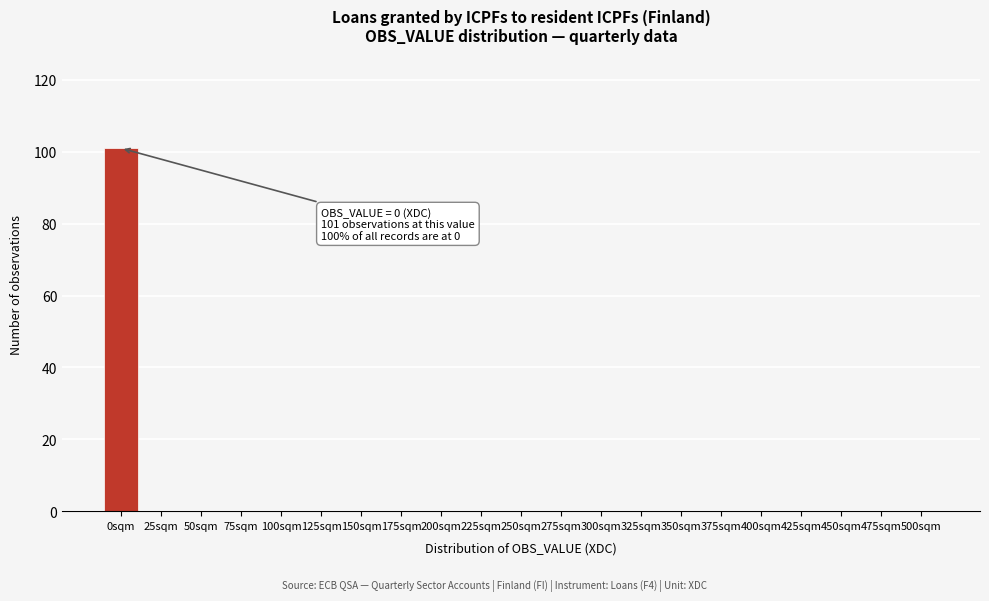

Reading left to right, list all the values displayed in this chart.

0sqm=101	25sqm=0	50sqm=0	75sqm=0	100sqm=0	125sqm=0	150sqm=0	175sqm=0	200sqm=0	225sqm=0	250sqm=0	275sqm=0	300sqm=0	325sqm=0	350sqm=0	375sqm=0	400sqm=0	425sqm=0	450sqm=0	475sqm=0	500sqm=0